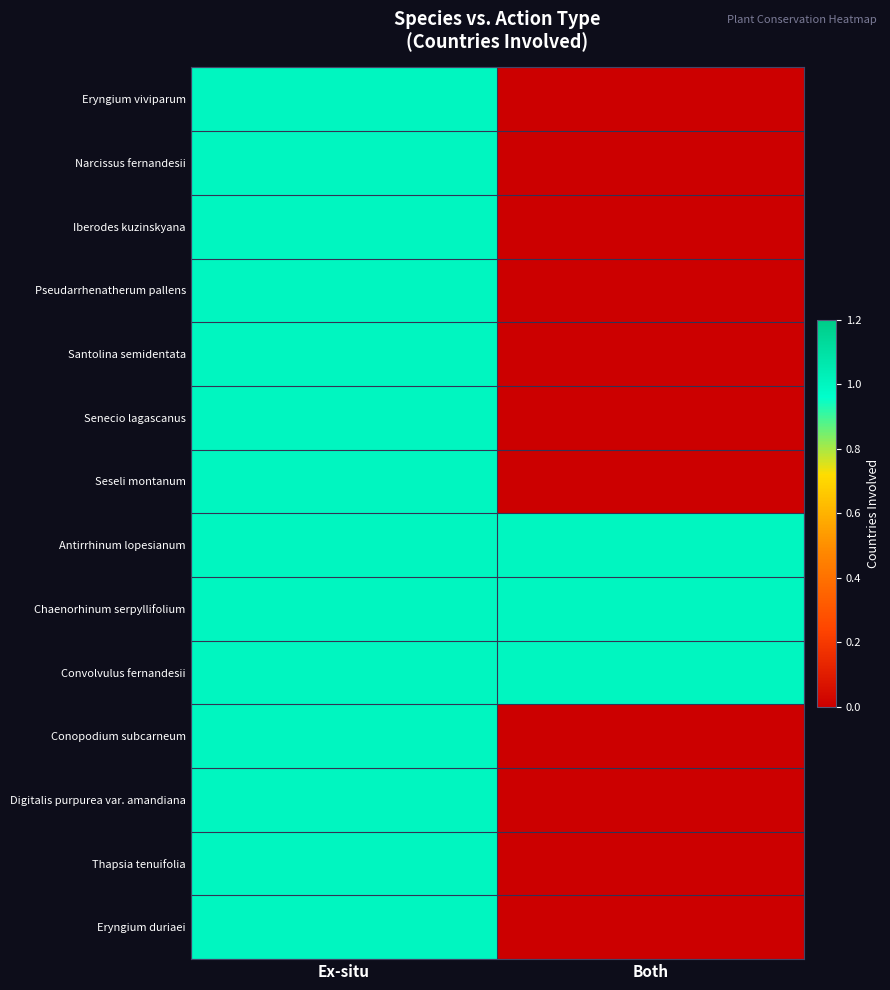

At Ex-situ, list the series in order from largest to smallest.

Eryngium viviparum, Narcissus fernandesii, Iberodes kuzinskyana, Pseudarrhenatherum pallens, Santolina semidentata, Senecio lagascanus, Seseli montanum, Antirrhinum lopesianum, Chaenorhinum serpyllifolium, Convolvulus fernandesii, Conopodium subcarneum, Digitalis purpurea var. amandiana, Thapsia tenuifolia, Eryngium duriaei